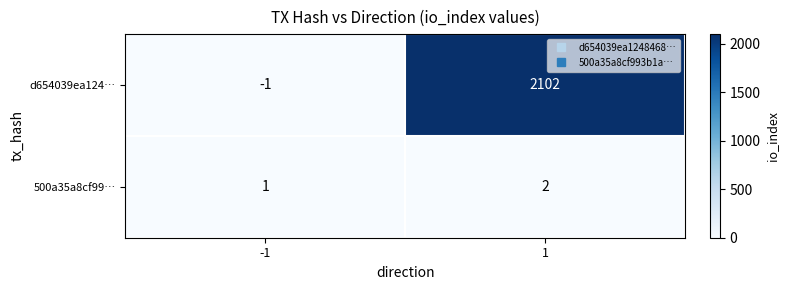

List the series in order of their peak value, lowest first.

500a35a8cf99…, d654039ea124…